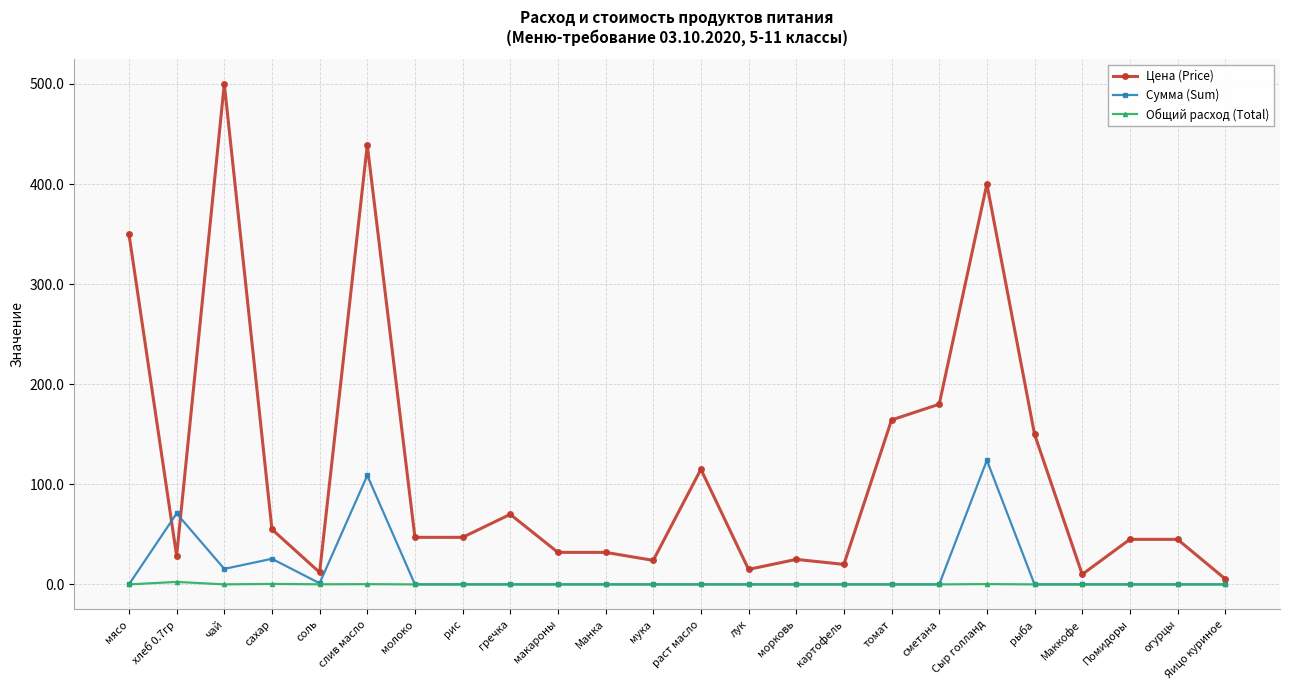

The Цена (Price) series shows 24.5 at сахар. True or false?

False